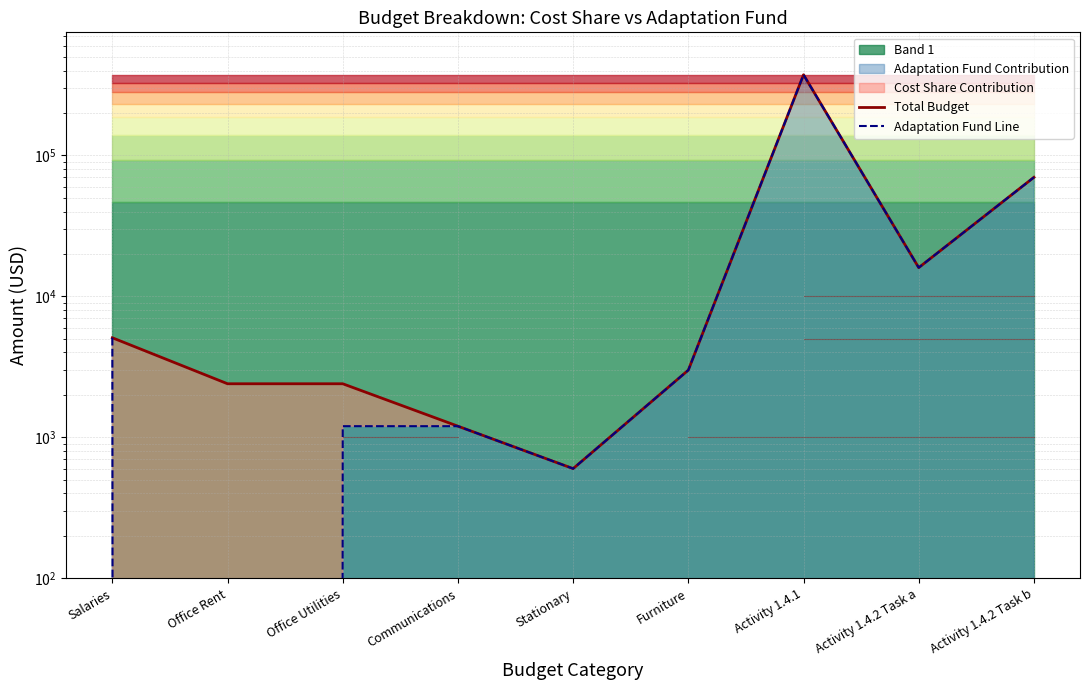

Reading left to right, what are all the values shown in this chart?

Total Budget: 5088	2400	2400	1200	600	3000	373912	16000	70000
Adaptation Fund Line: 5088	0	1200	1200	600	3000	373912	16000	70000